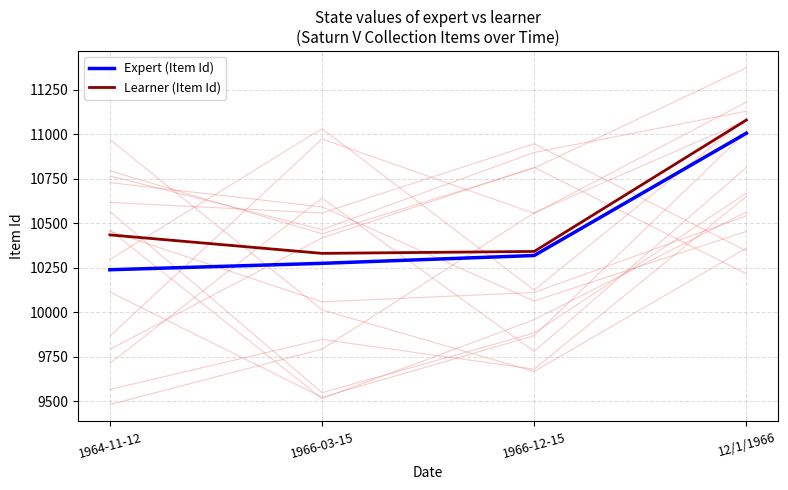

How many data points in Expert (Item Id) are above 10318?

1